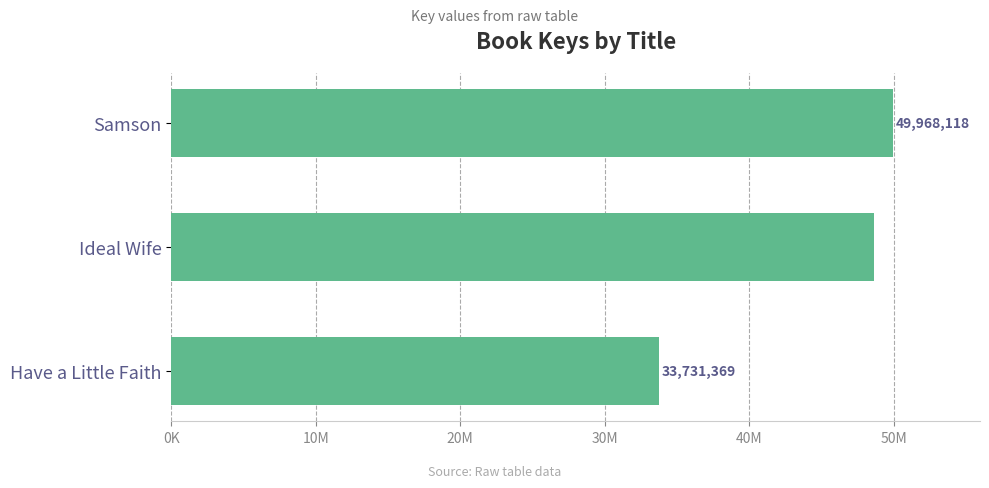

Which label corresponds to the smallest value in the chart?

Have a Little Faith